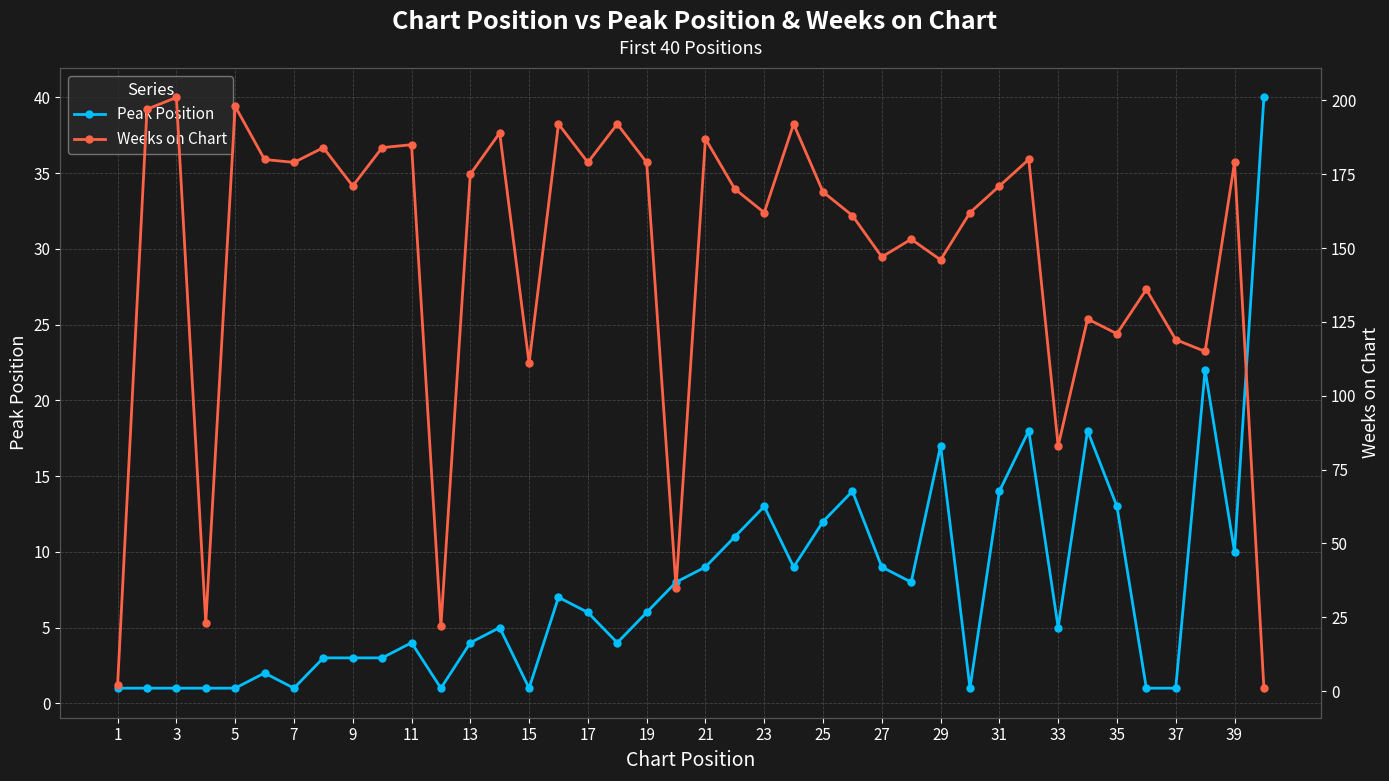

What is the total value across all series at 37?

185